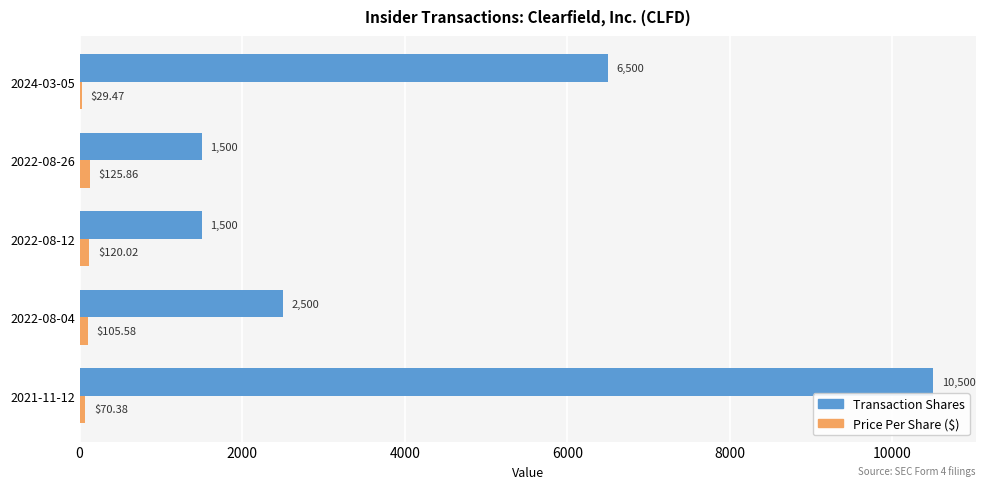

What is the total value across all series at 2022-08-12?

1620.0